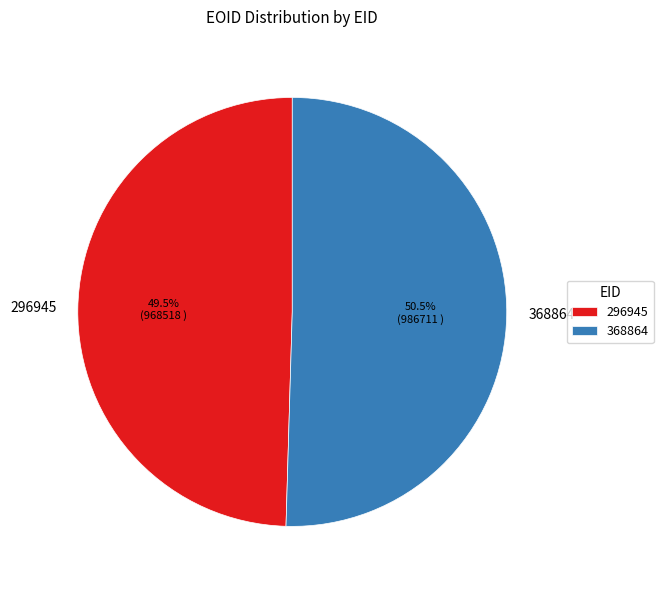

How much of the chart is everything except 368864?

49.5%